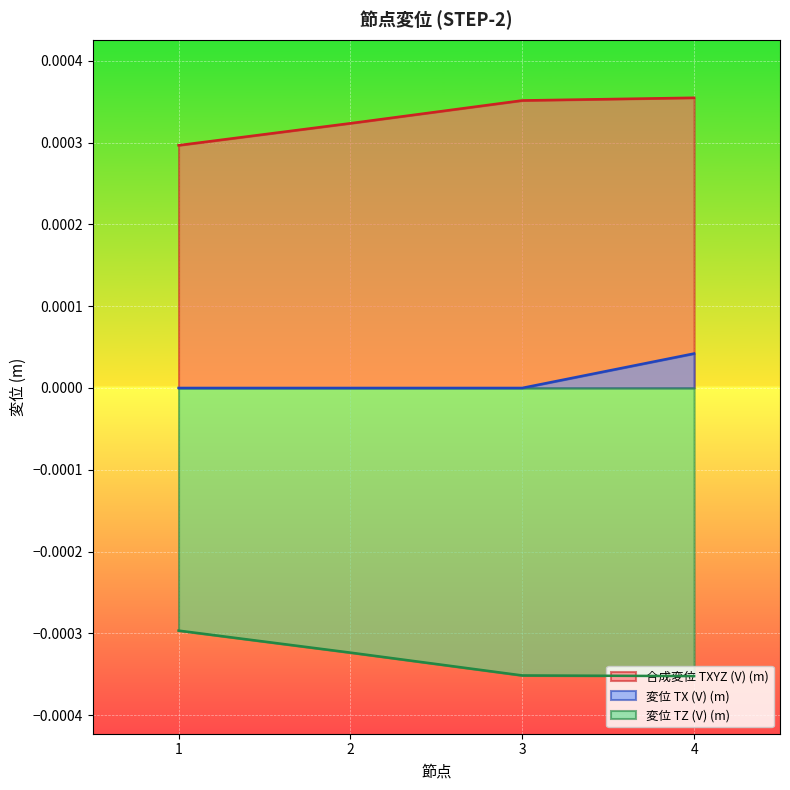

How many 合成変位 TXYZ (V) (m) values are between 0 and 1?

4